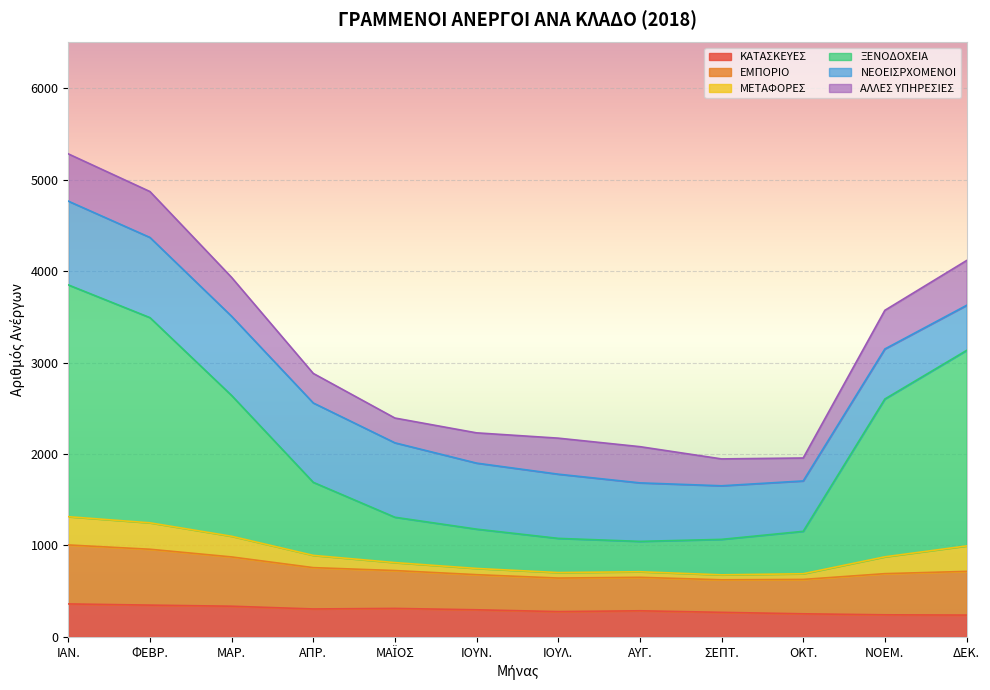

What is the maximum value for ΚΑΤΑΣΚΕΥΕΣ?

360